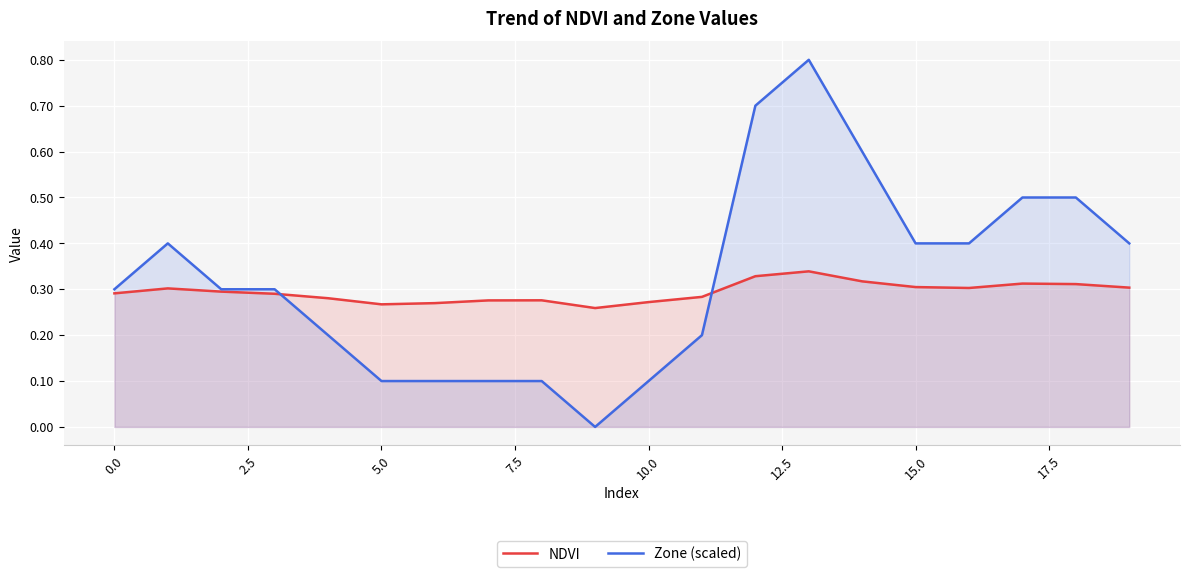

What is the highest value of the Zone (scaled) series?

0.8